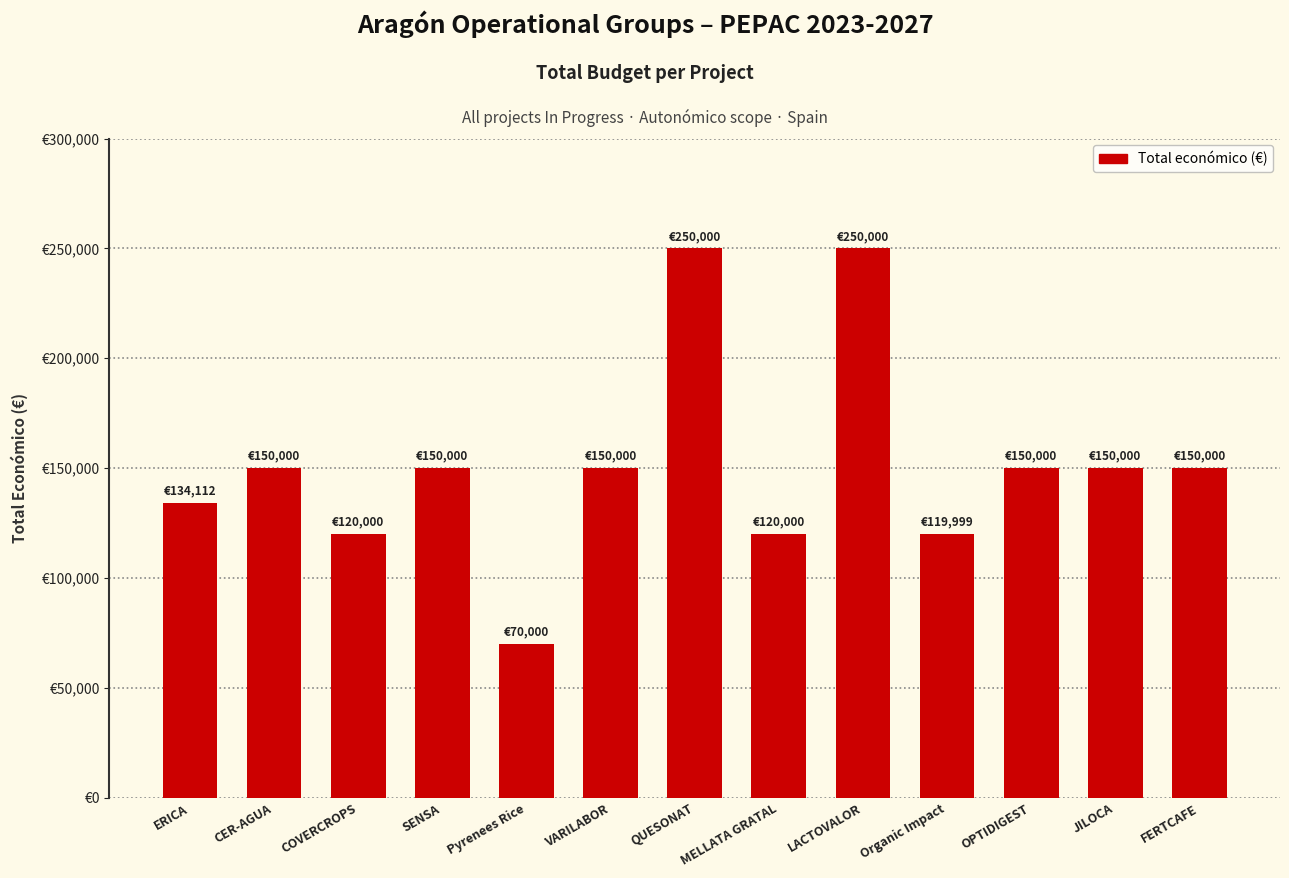

Reading right to left, transcribe all the data shown in this chart.

FERTCAFE=150000	JILOCA=150000	OPTIDIGEST=150000	Organic Impact=119999	LACTOVALOR=250000	MELLATA GRATAL=120000	QUESONAT=250000	VARILABOR=150000	Pyrenees Rice=70000	SENSA=150000	COVERCROPS=120000	CER-AGUA=150000	ERICA=134112